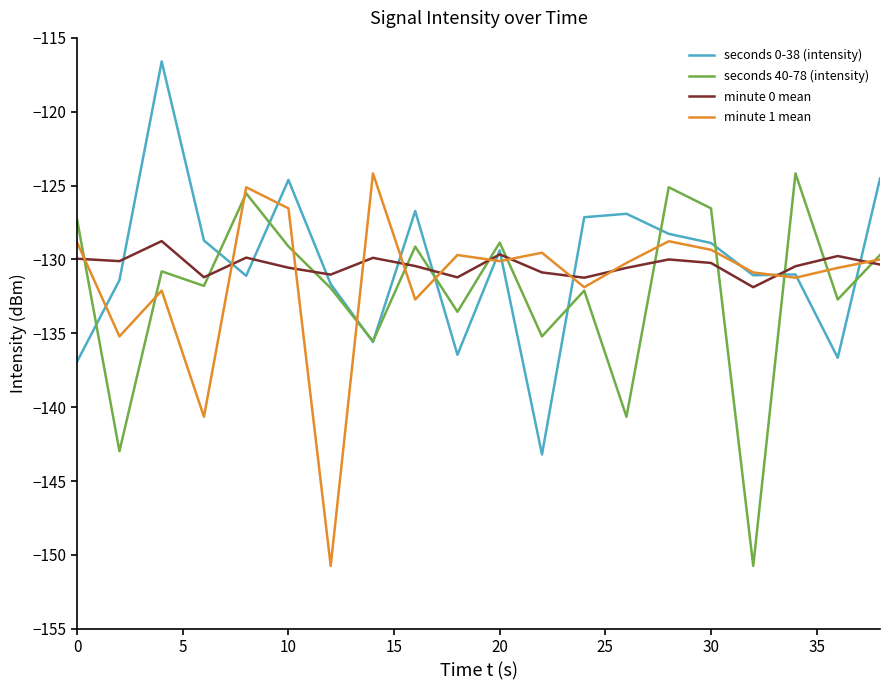

What are all the series names shown in the legend?

seconds 0-38 (intensity), seconds 40-78 (intensity), minute 0 mean, minute 1 mean